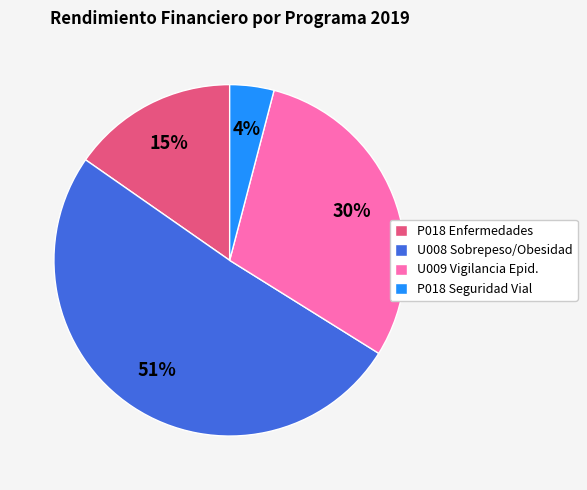

Combined, do U009 Vigilancia Epid. and P018 Enfermedades account for over 50%?

No